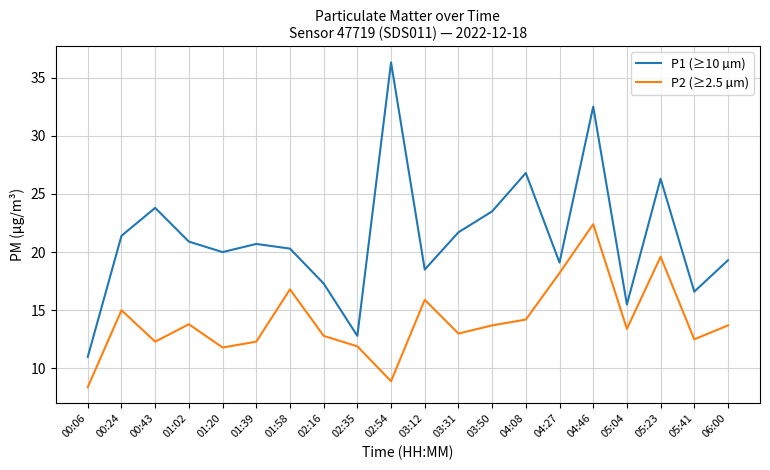

Count the number of categories in the chart.

20